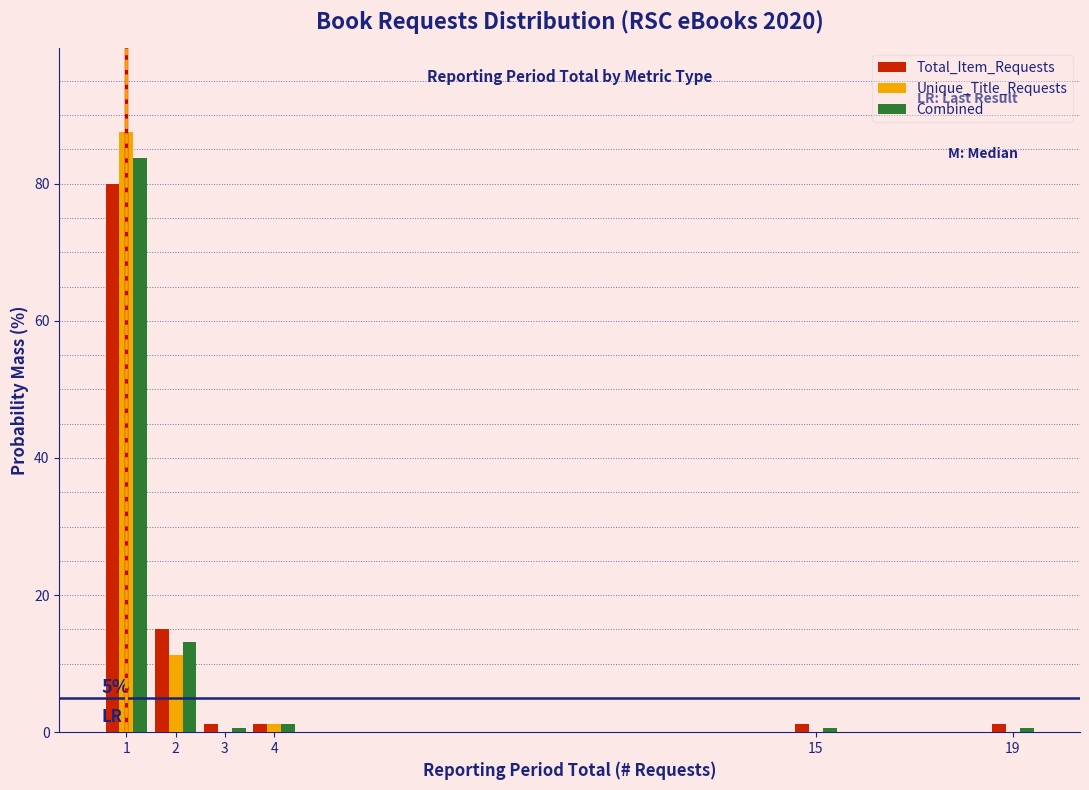

True or false: Combined has a value of 0.6 at 15.

True